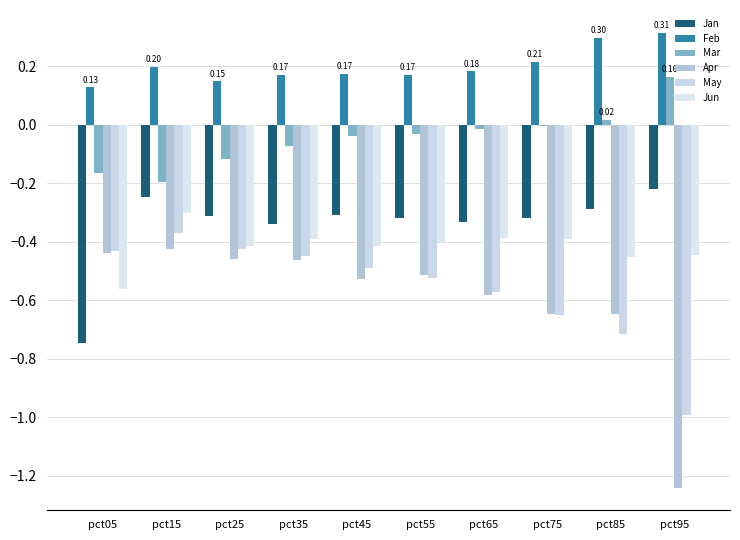

How many bars are there in total?

60